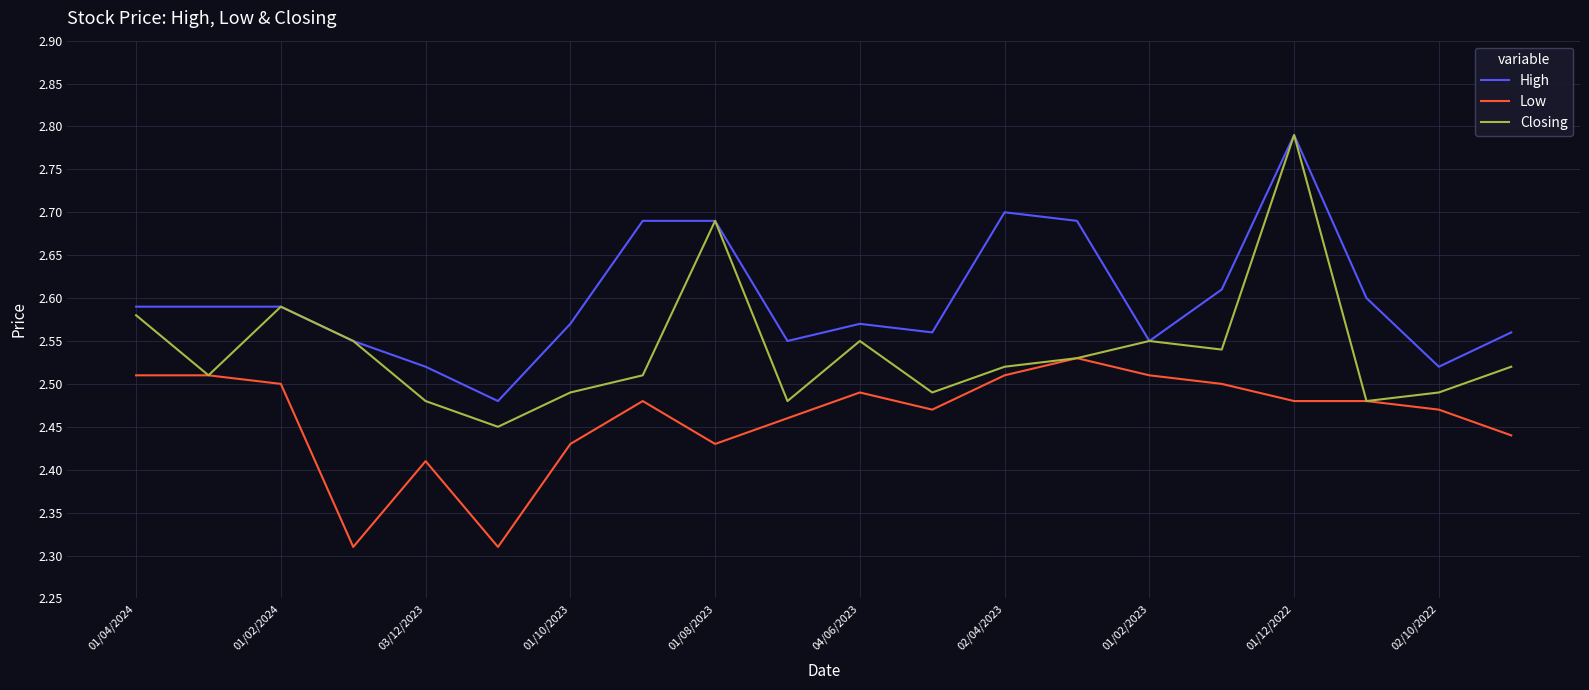

What are all the series names shown in the legend?

High, Low, Closing